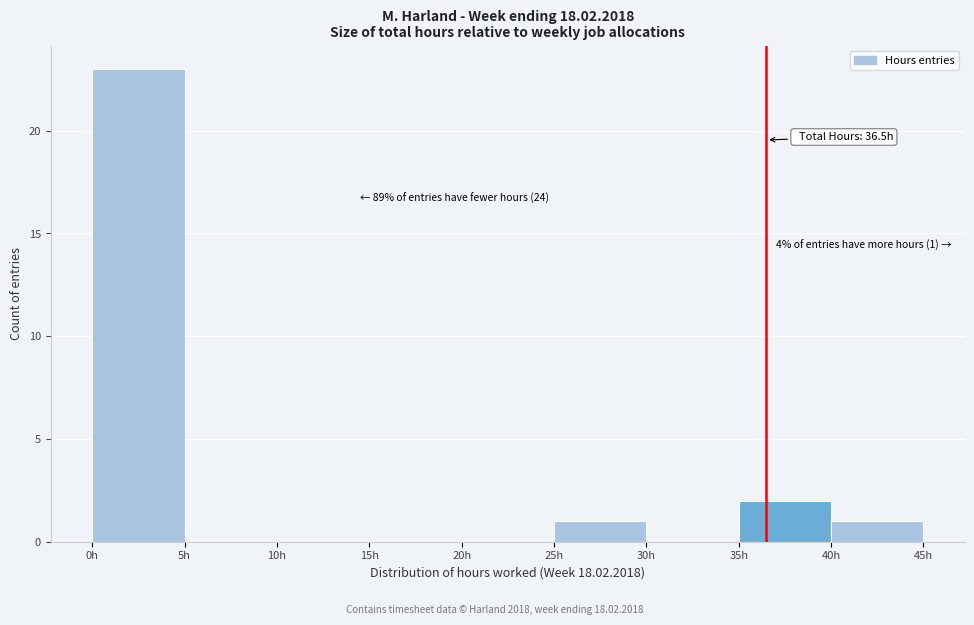

Over which range of the x-axis is the bar tallest?

0 to 5